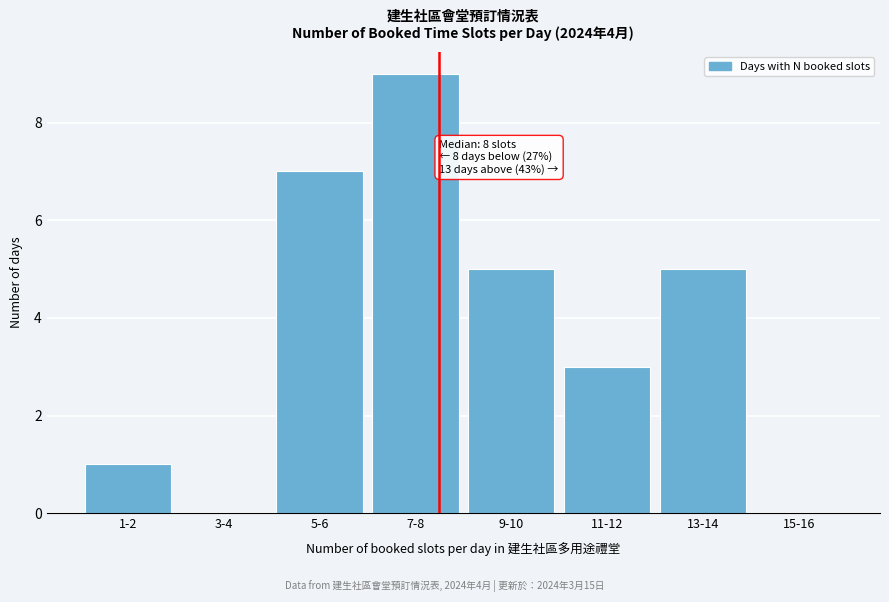

Reading left to right, extract all data points from this chart.

1-2=1	3-4=0	5-6=7	7-8=9	9-10=5	11-12=3	13-14=5	15-16=0